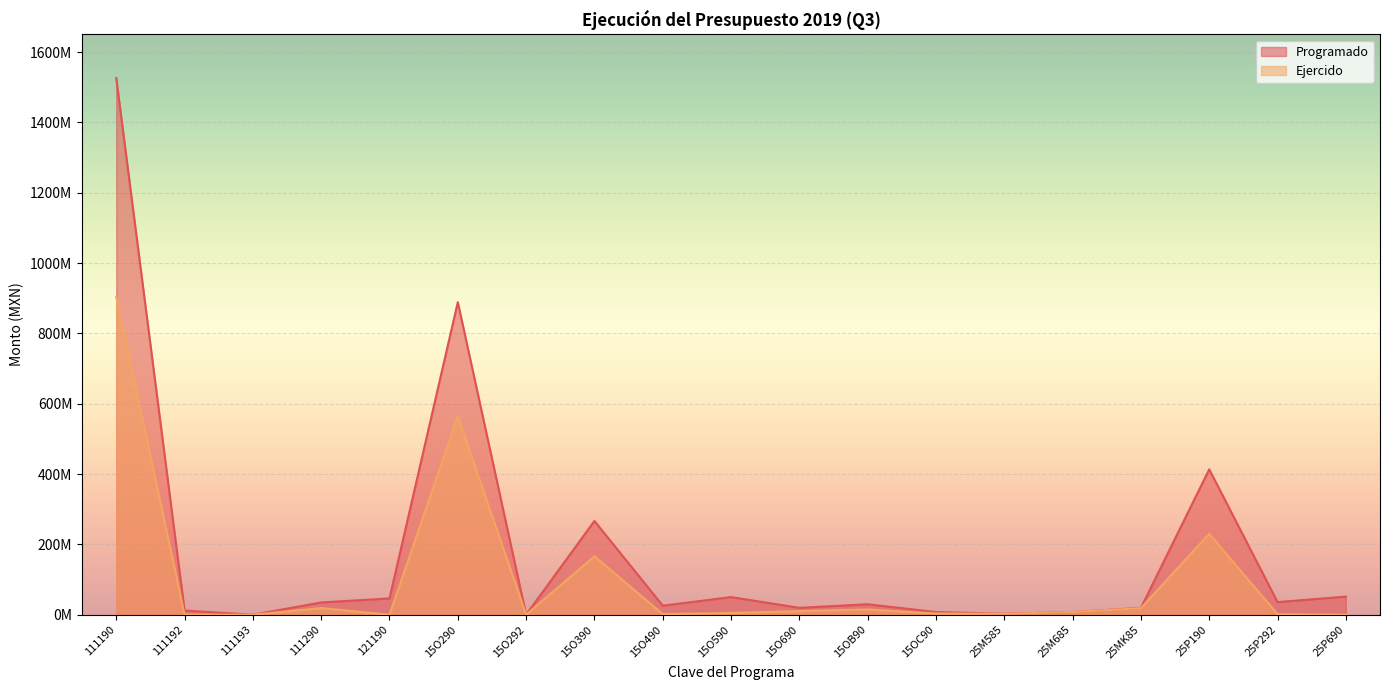

How many interior local peaks does the Ejercido series have?

5